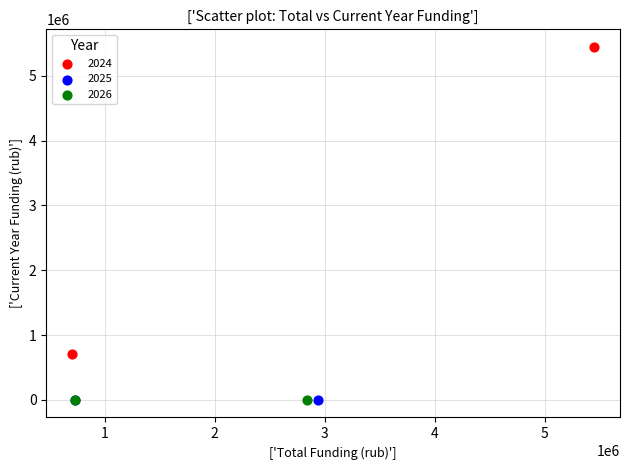

Which series contains the highest Y value?

2024